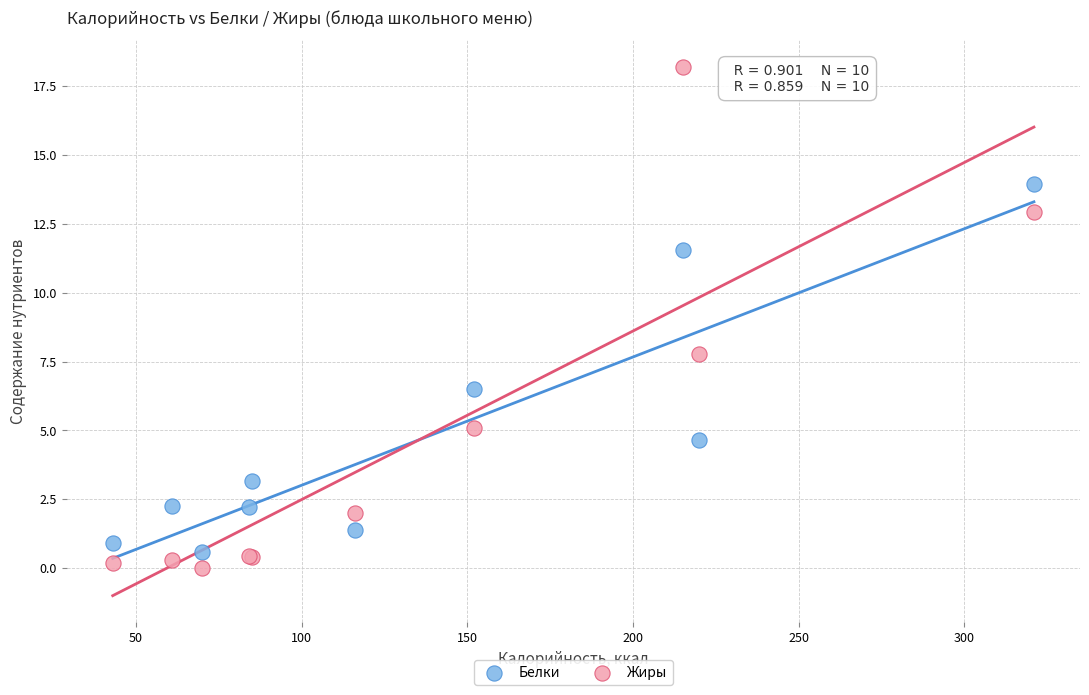

In the Белки series, what Y value is closest to 7?

6.5